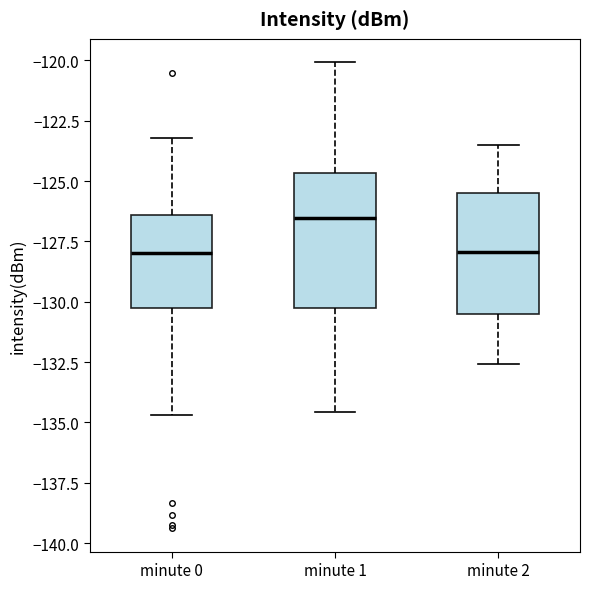

Reading left to right, read every box against the y-axis: the position of its median line, the range the box covers, and the ends of its whiskers. The values are not printed on the chart, so give them approximately, as read against the axis.

minute 0: median -128.0, box -130.0 to -126.5, whiskers -134.5 to -123.0
minute 1: median -126.5, box -130.5 to -124.5, whiskers -134.5 to -120.0
minute 2: median -128.0, box -130.5 to -125.5, whiskers -132.5 to -123.5